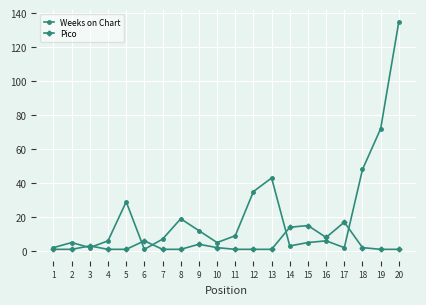

How many values in the Weeks on Chart series are below 7?

10